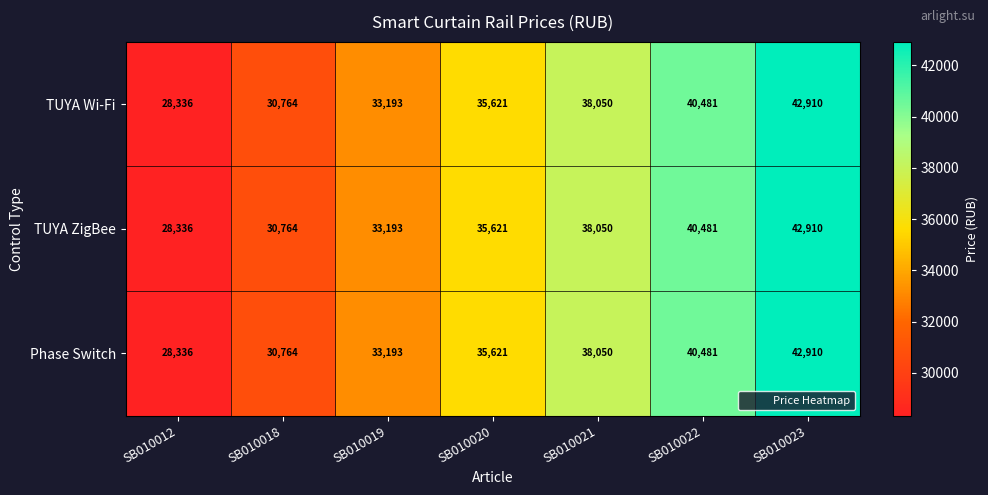

How many data points does each series have?

7